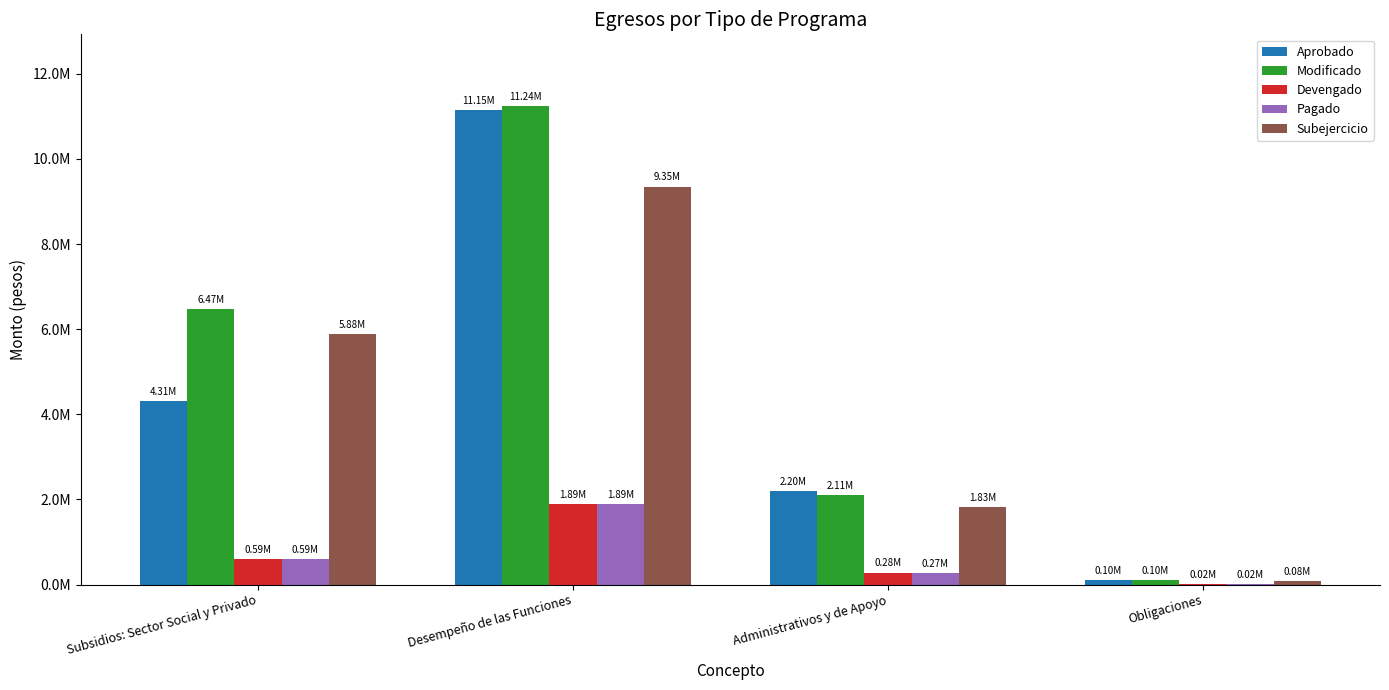

True or false: Modificado has a value of 47362.9 at Obligaciones.

False